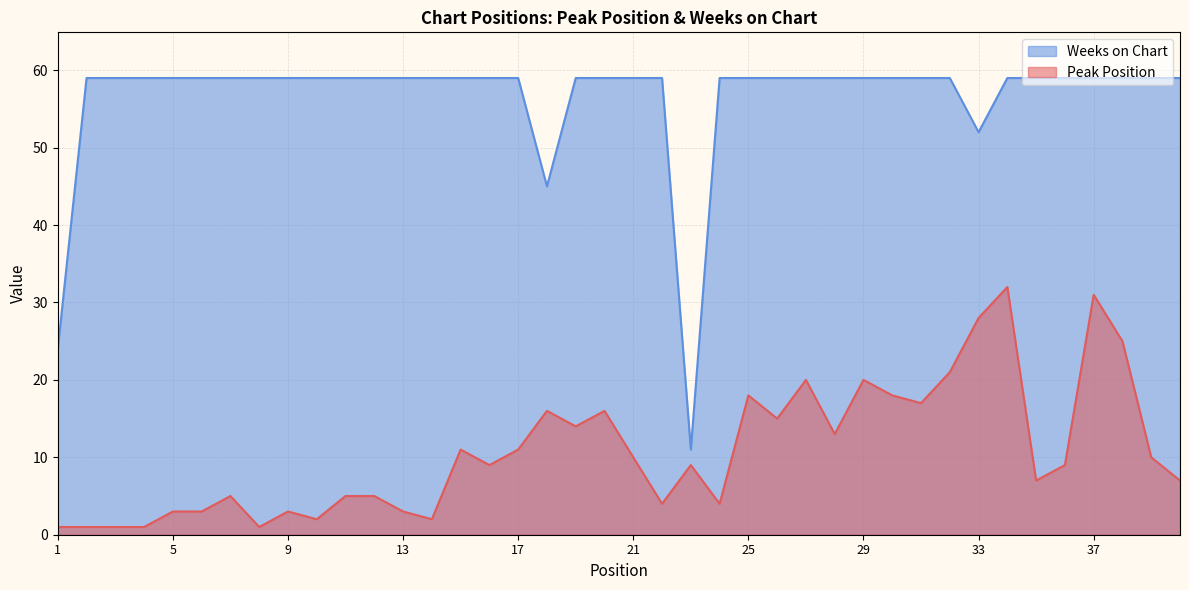

Which category has the lowest value across all series?

1